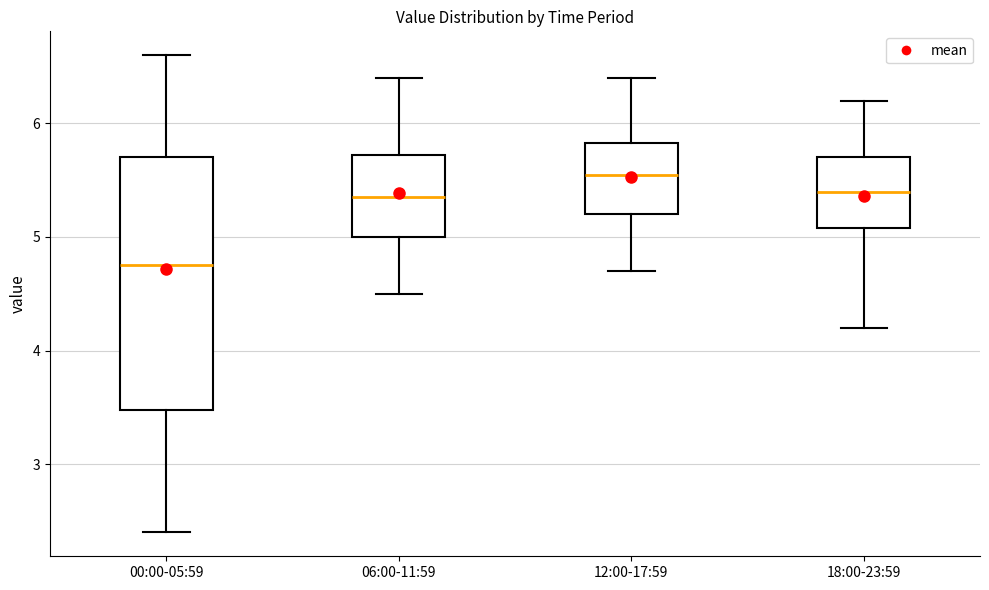

Where is the lower edge of the box for 18:00-23:59 on the y-axis? The values are not printed on the chart, so give them approximately, as read against the axis.

5.1